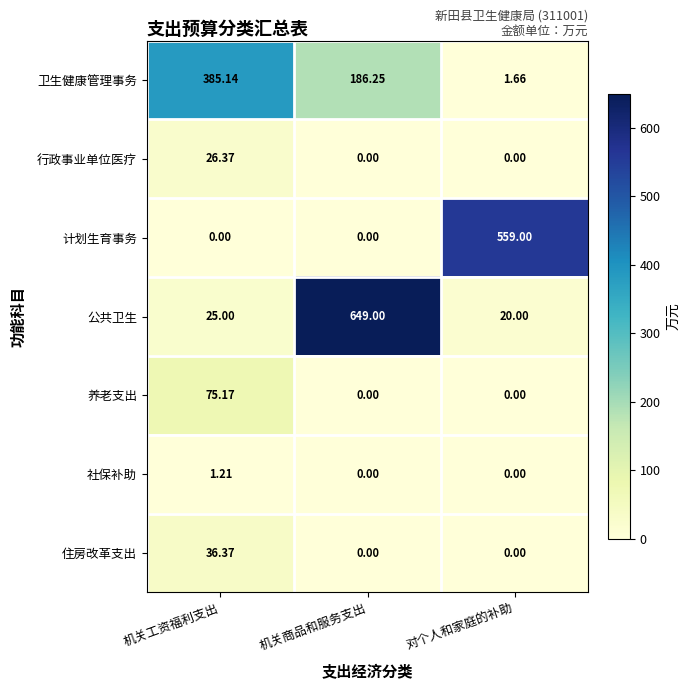

Which category has the lowest value in the 公共卫生 series?

对个人和家庭的补助